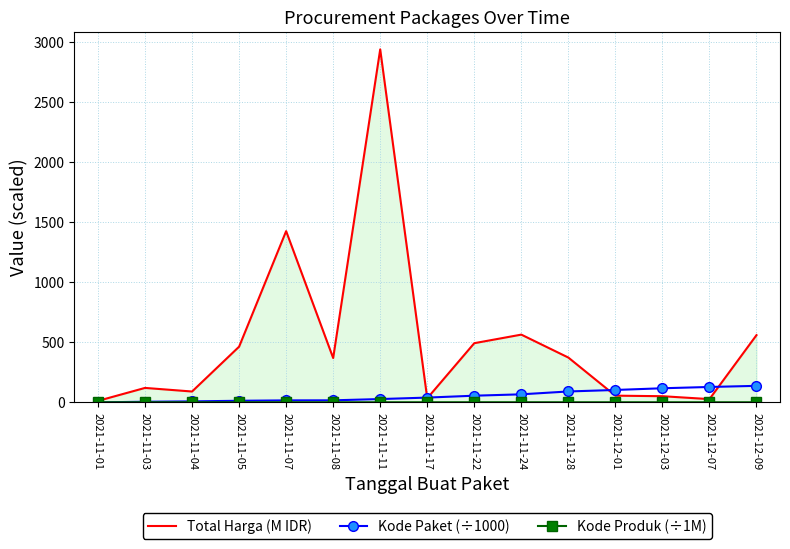

True or false: Total Harga (M IDR) and Kode Produk (÷1M) intersect in this chart.

False